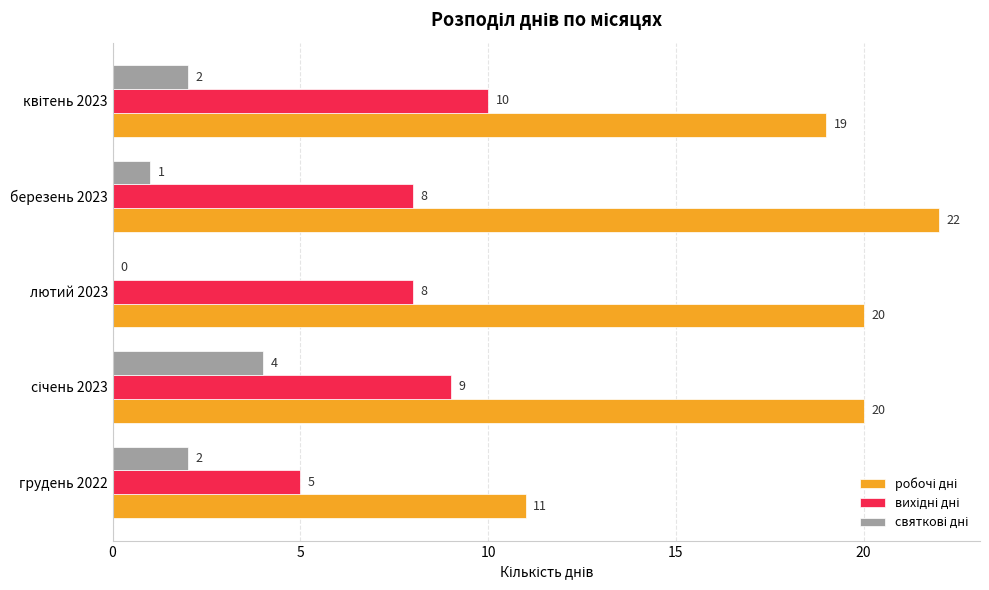

What is the maximum value shown in the chart?

22